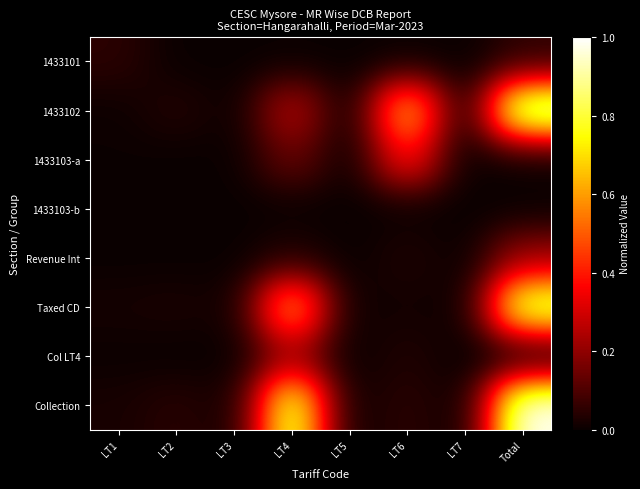

At how many categories does at least one series exceed 0?

8